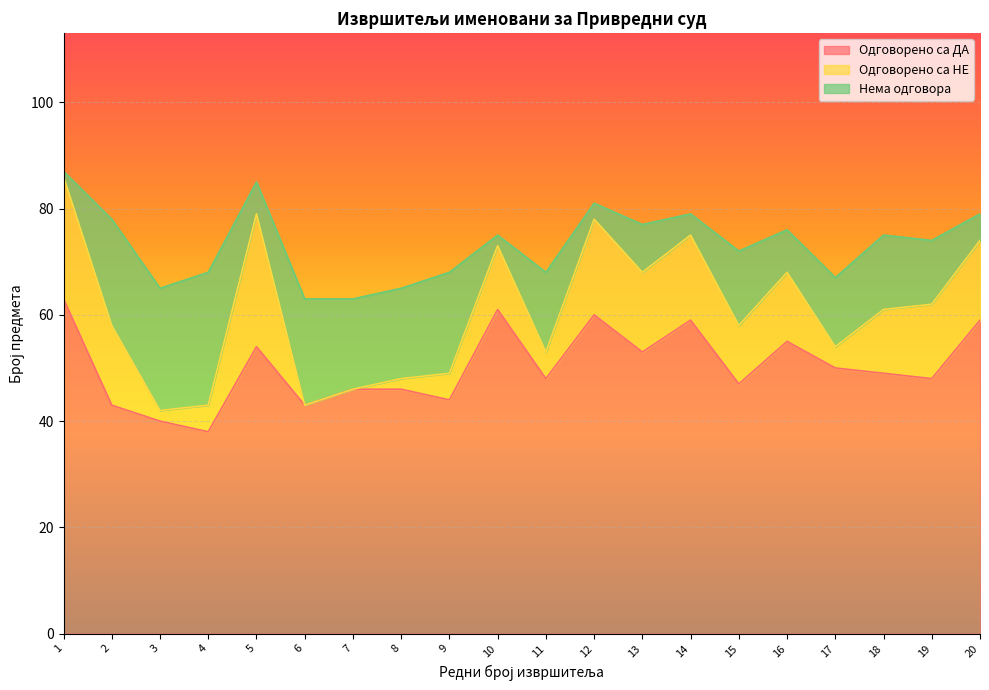

Is it true that Одговорено са ДА equals 22 at 7?

False